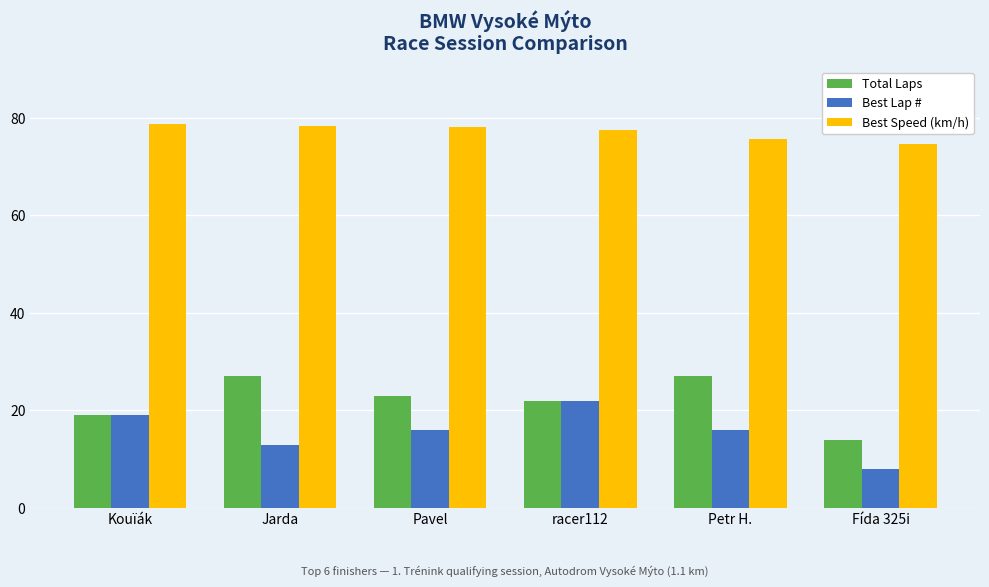

What is the total value across all series at Fída 325i?

96.7